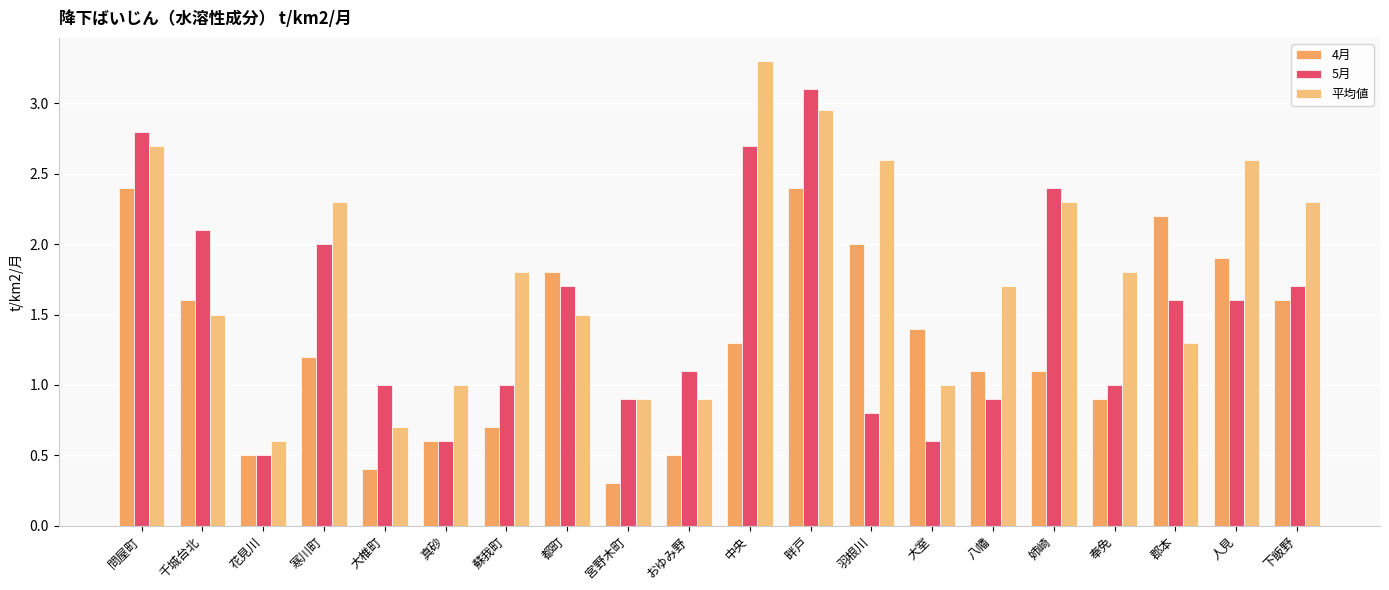

List the labels in order of 平均値 value, largest first.

中央, 畔戸, 問屋町, 羽根川, 人見, 寒川町, 姉崎, 下飯野, 蘇我町, 奉免, 八幡, 千城台北, 都町, 郡本, 真砂, 大室, 宮野木町, おゆみ野, 大椎町, 花見川